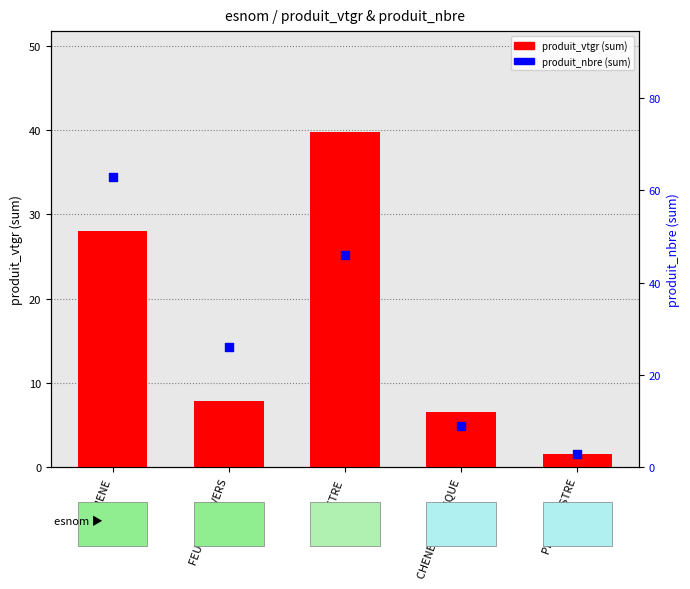

What are all the series names shown in the legend?

produit_vtgr (sum), produit_nbre (sum)